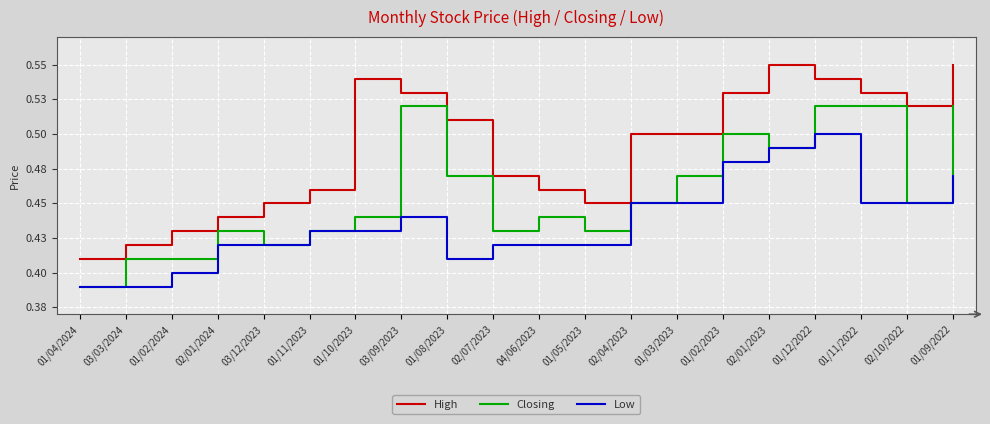

Which category has the lowest value across all series?

01/04/2024